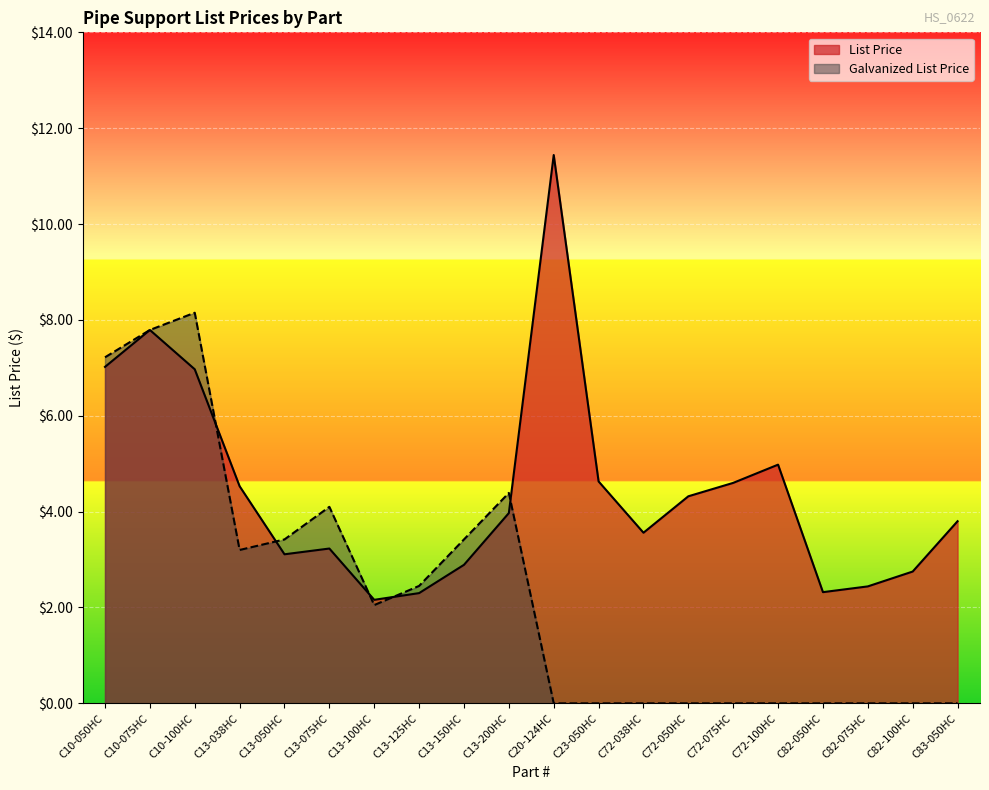

What is the average value of the Galvanized List Price series?

2.3